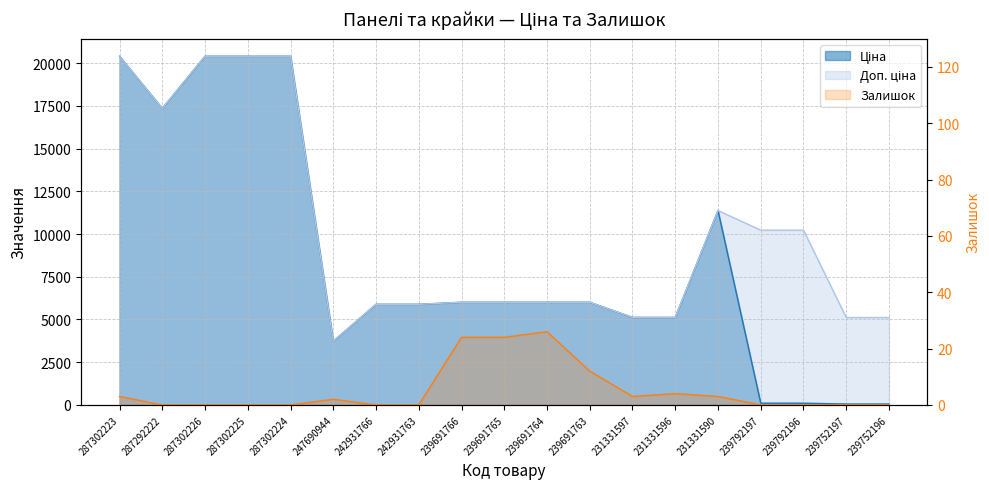

List the series in order of their overall mean, lowest first.

Залишок, Ціна, Доп. ціна